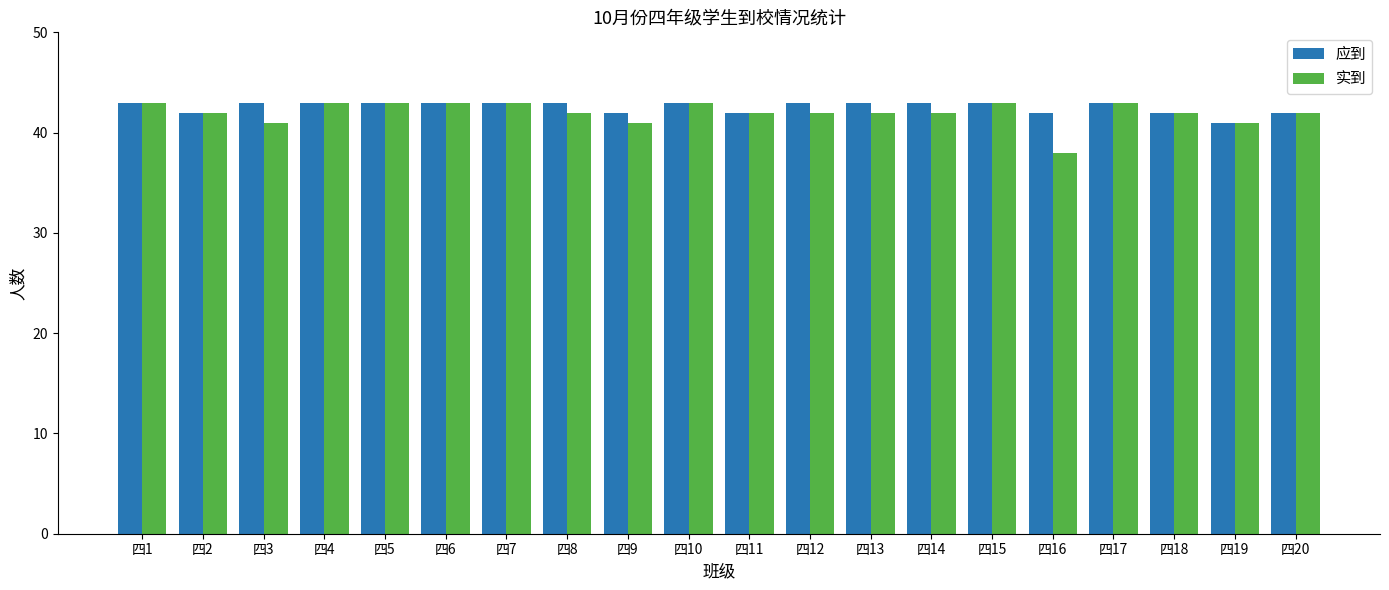

What is the minimum value shown in the chart?

38